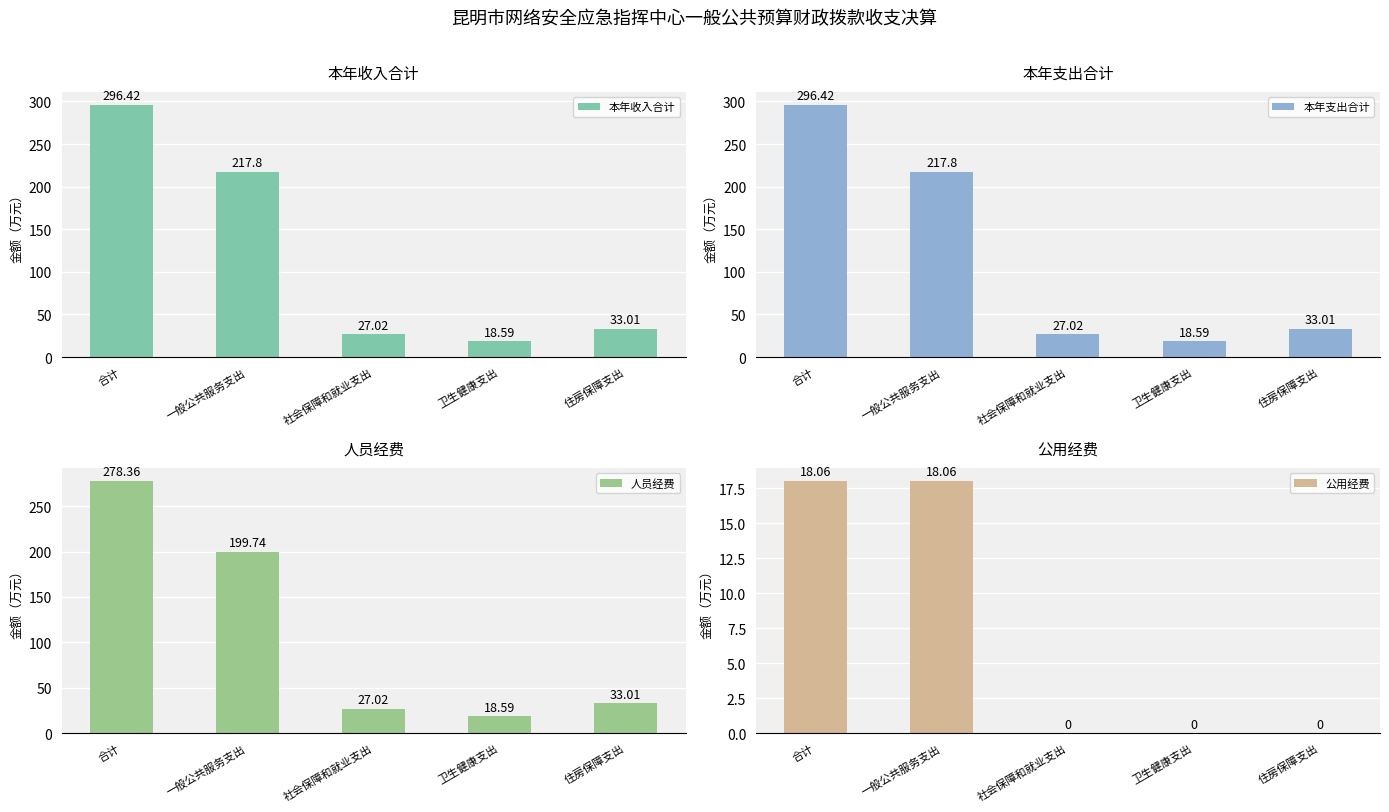

Reading right to left, extract all data points from this chart.

本年收入合计: 住房保障支出=33.0	卫生健康支出=18.6	社会保障和就业支出=27.0	一般公共服务支出=217.8	合计=296.4
本年支出合计: 住房保障支出=33.0	卫生健康支出=18.6	社会保障和就业支出=27.0	一般公共服务支出=217.8	合计=296.4
人员经费: 住房保障支出=33.0	卫生健康支出=18.6	社会保障和就业支出=27.0	一般公共服务支出=199.7	合计=278.4
公用经费: 住房保障支出=0.0	卫生健康支出=0.0	社会保障和就业支出=0.0	一般公共服务支出=18.1	合计=18.1